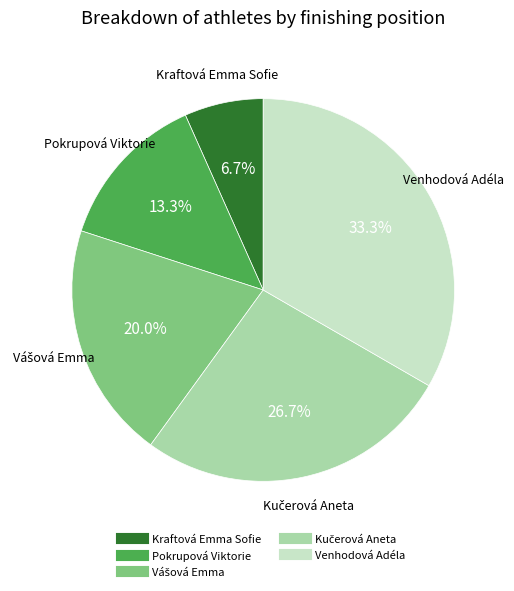

Does Pokrupová Viktorie represent more than half of the total?

No